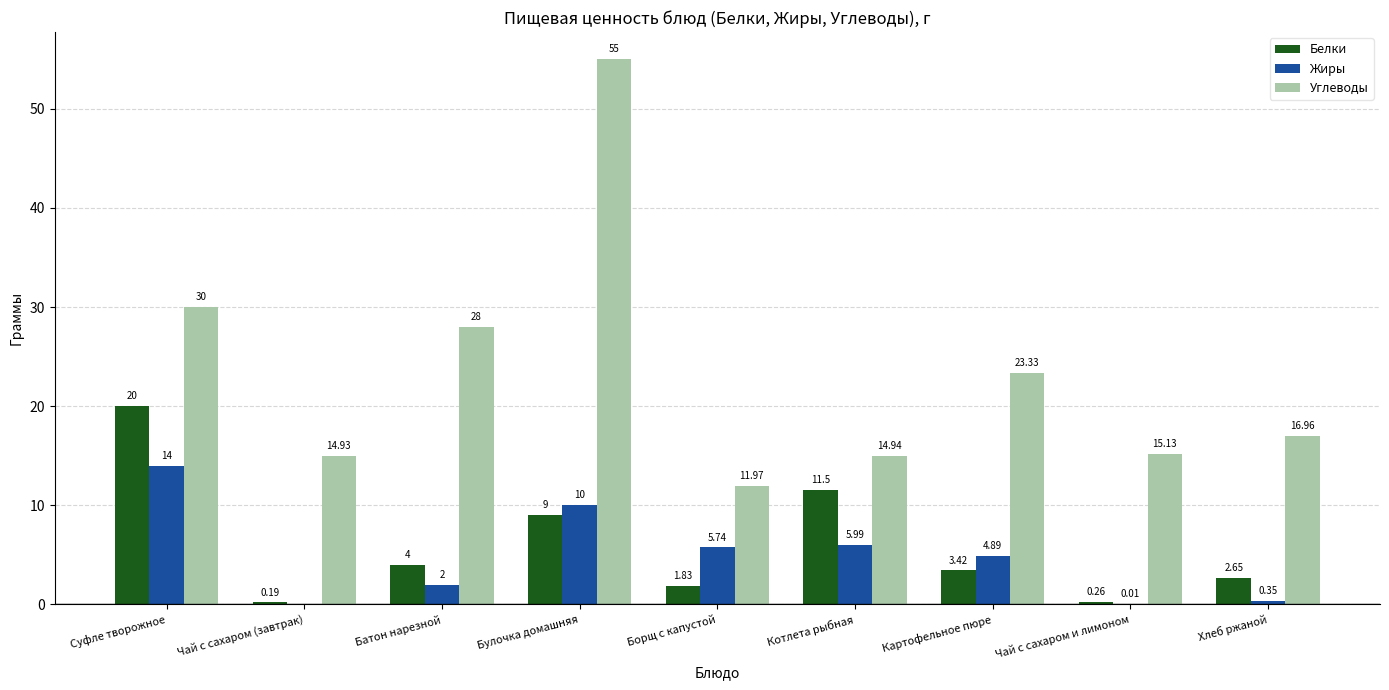

Count the number of data series in this chart.

3